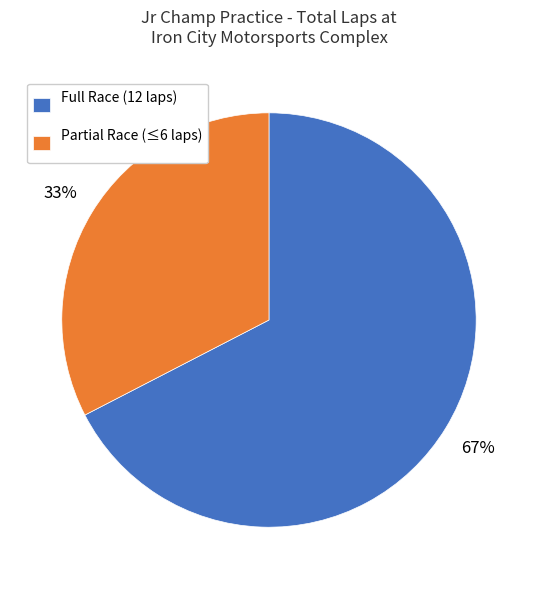

Is there a majority slice in this chart?

Yes